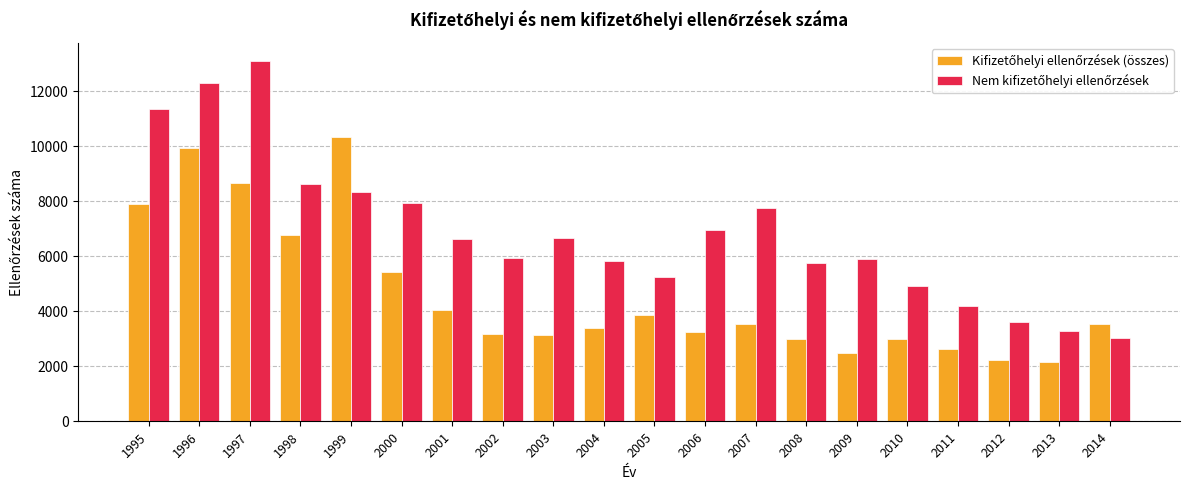

What is the spread (max minus min) of values at 2000?

2531